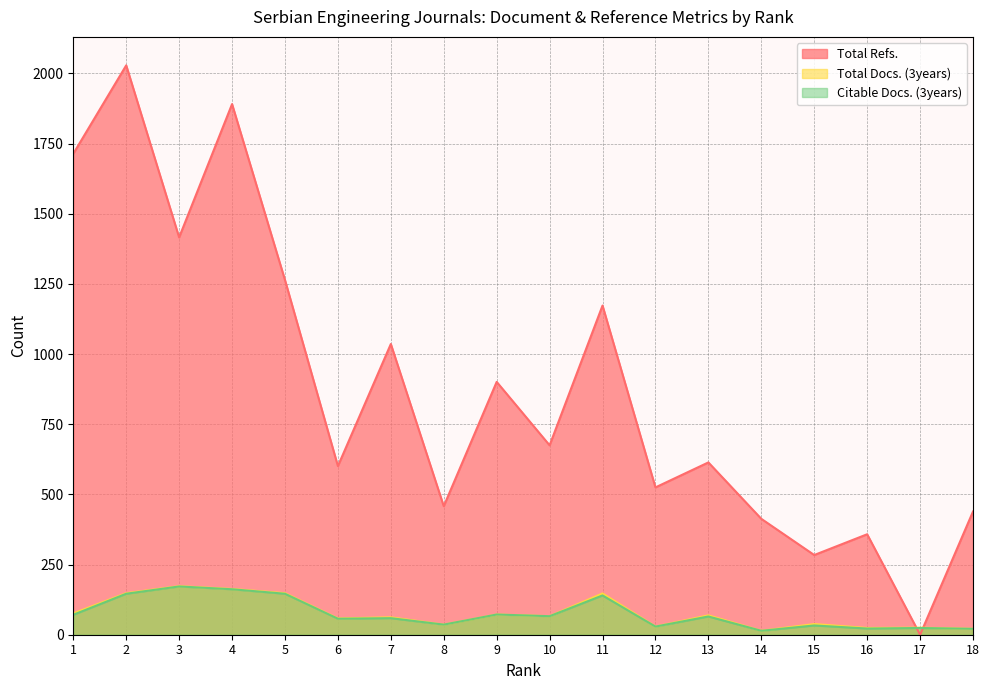

What is the sum of the Total Refs. values at 8 and 3?

1874